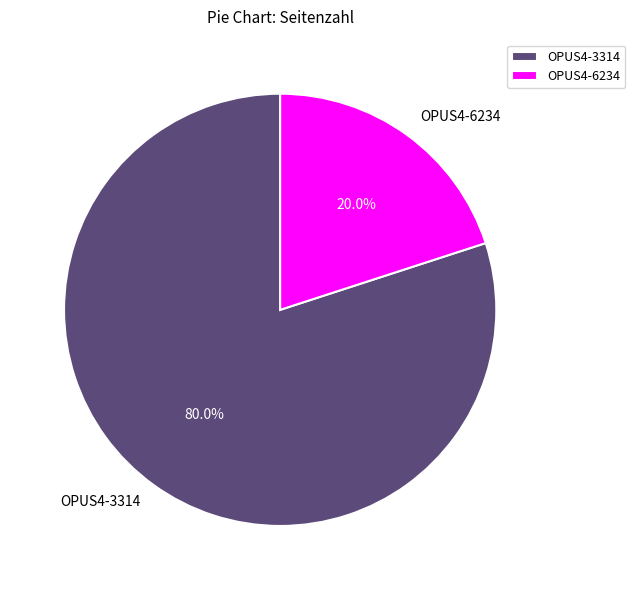

How many segments does this pie chart have?

2